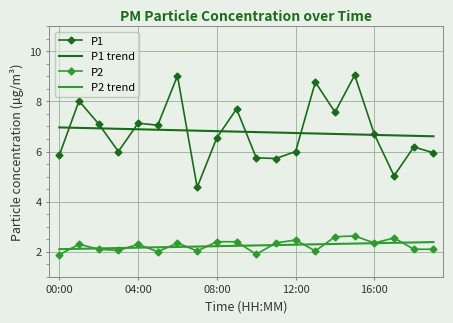

Which series has the widest spread of values?

P1